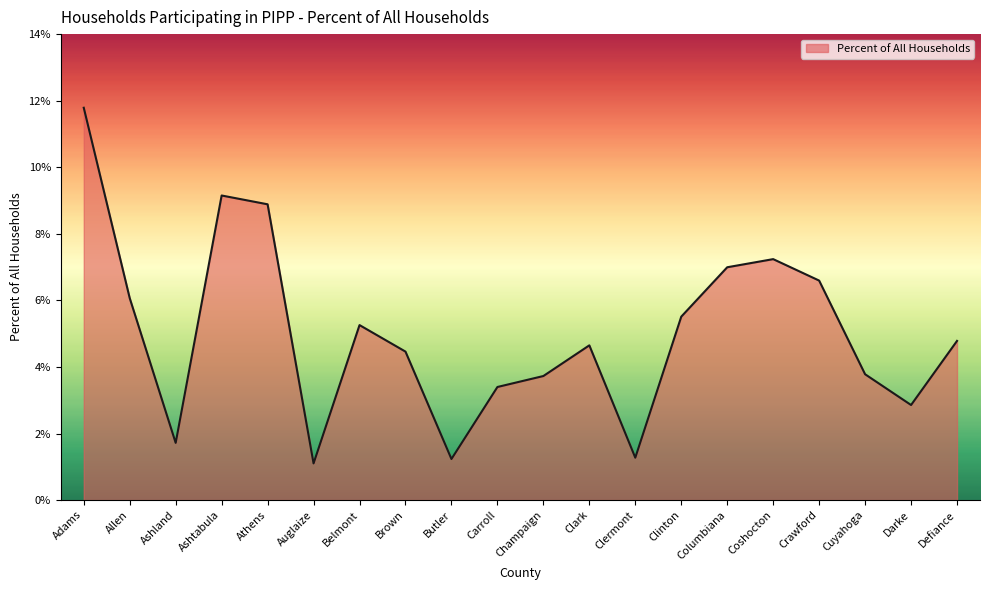

Between Cuyahoga and Clinton, which is larger?

Clinton